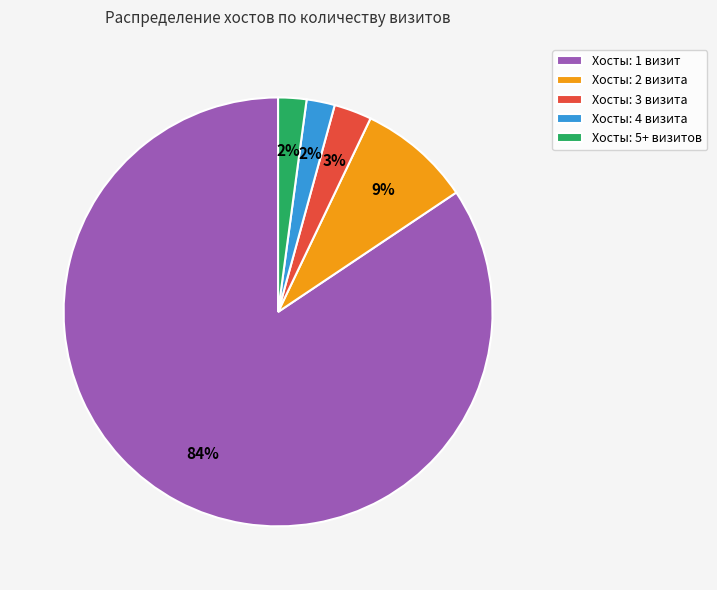

How many segments does this pie chart have?

5